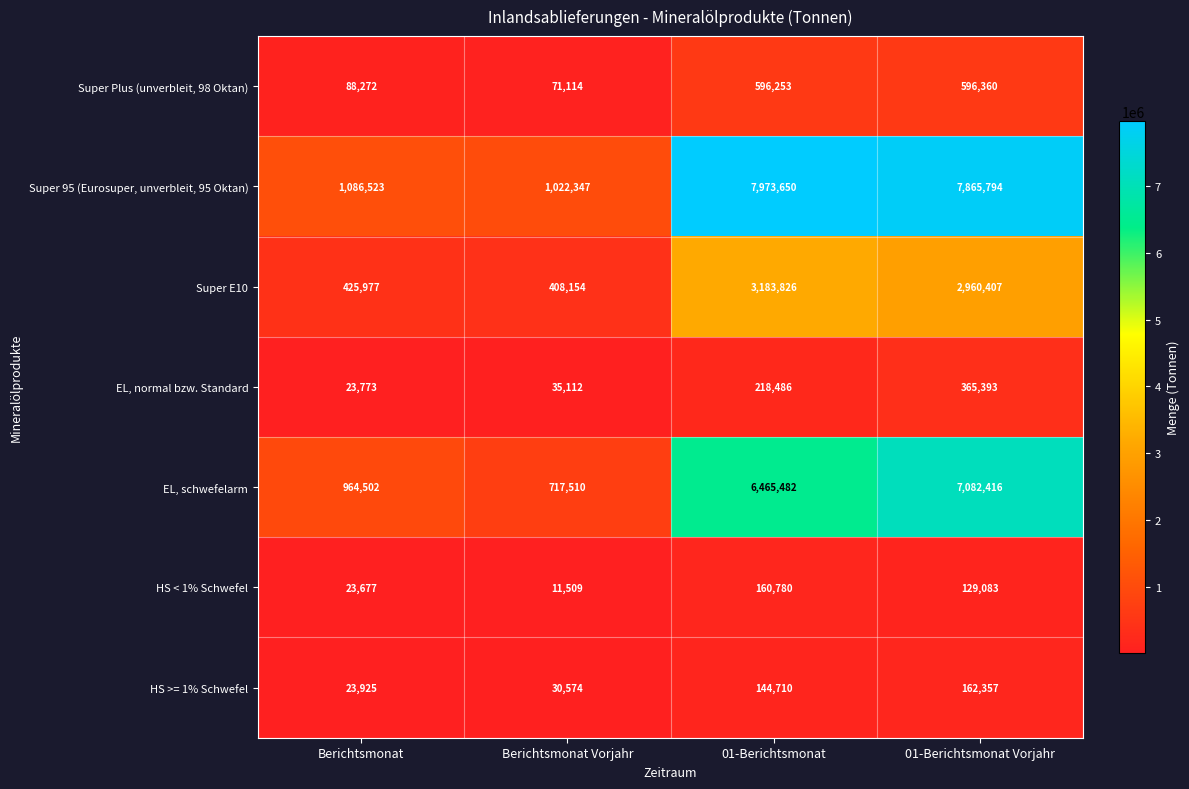

Which series has the widest spread of values?

Super 95 (Eurosuper, unverbleit, 95 Oktan)